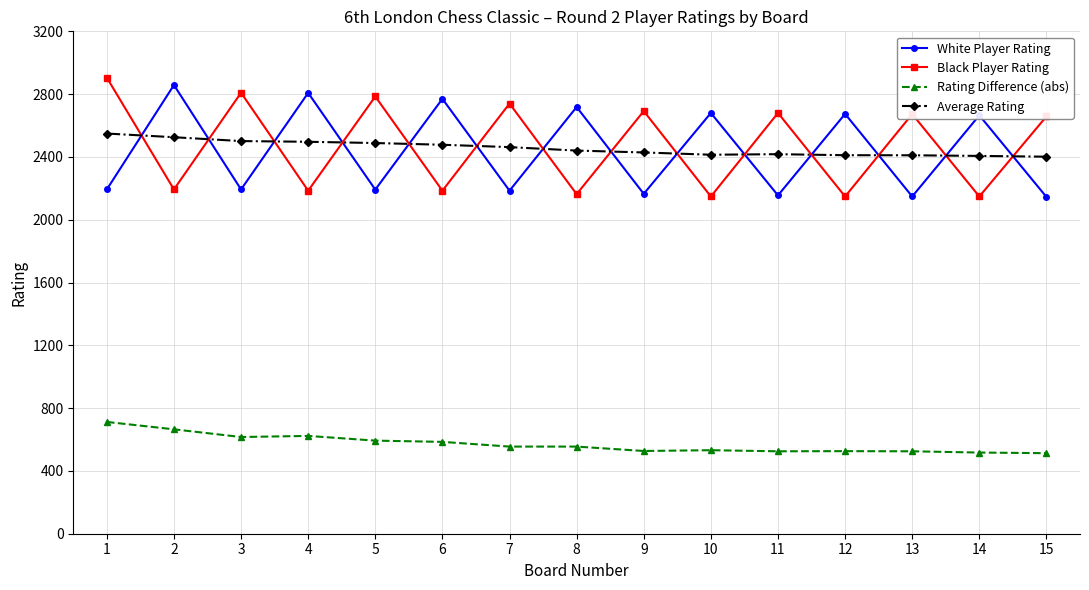

What are all the series names shown in the legend?

White Player Rating, Black Player Rating, Rating Difference (abs), Average Rating